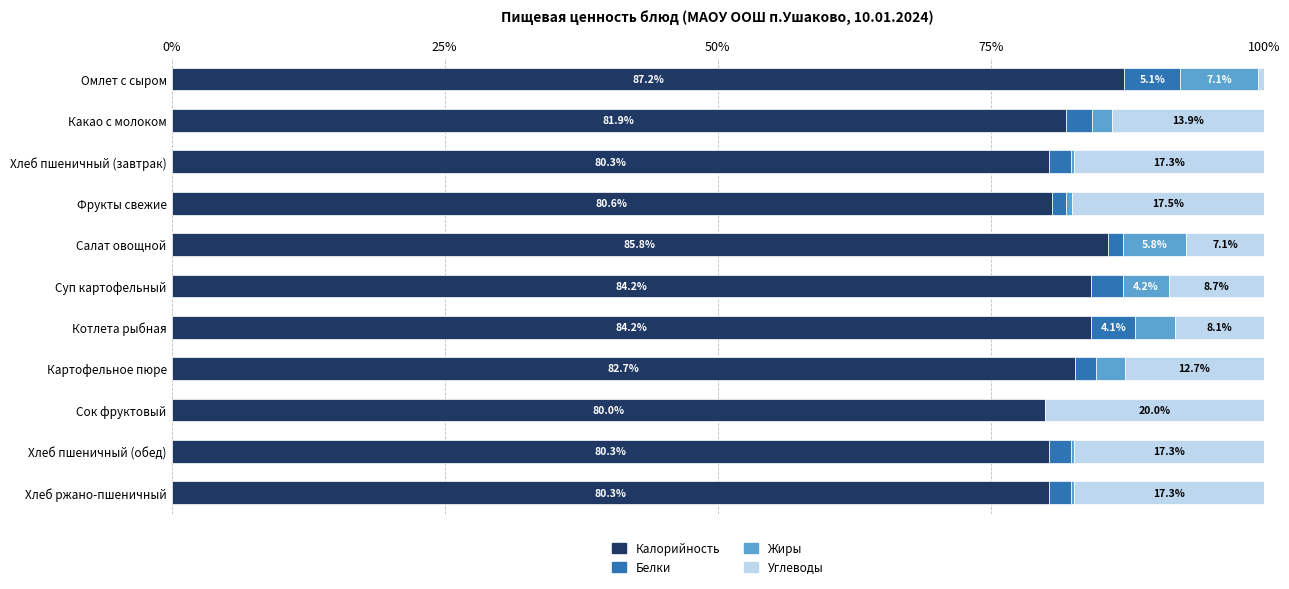

What is the total value across all series at Сок фруктовый?

100.0